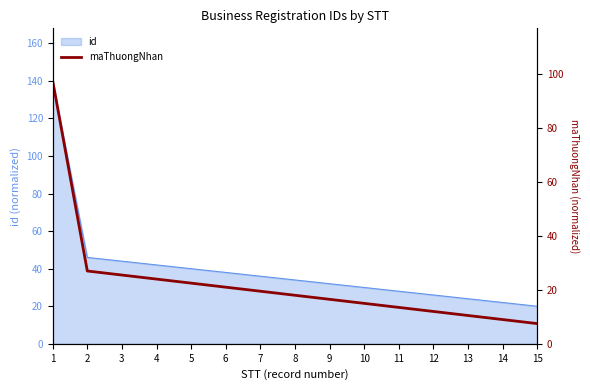

The value of id at 8 is 34. True or false?

True